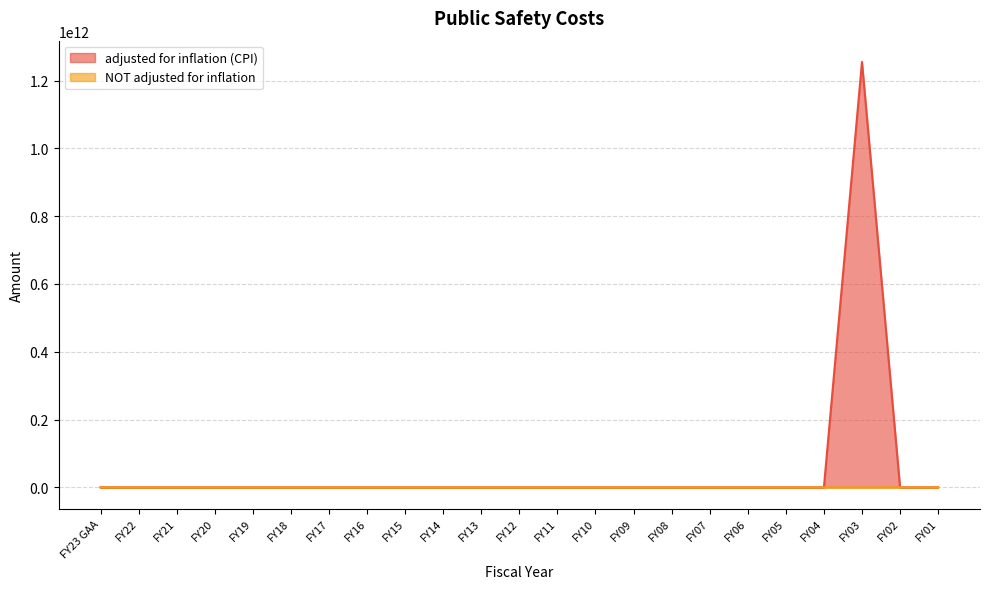

How many interior local peaks does the adjusted for inflation (CPI) series have?

1